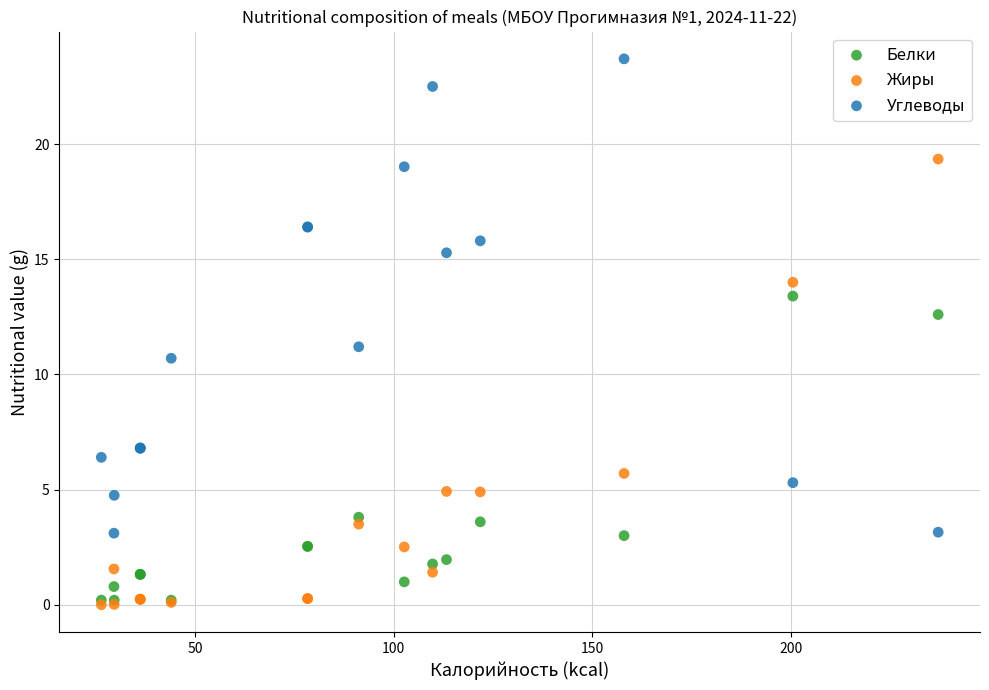

Which series contains the highest Y value?

Углеводы